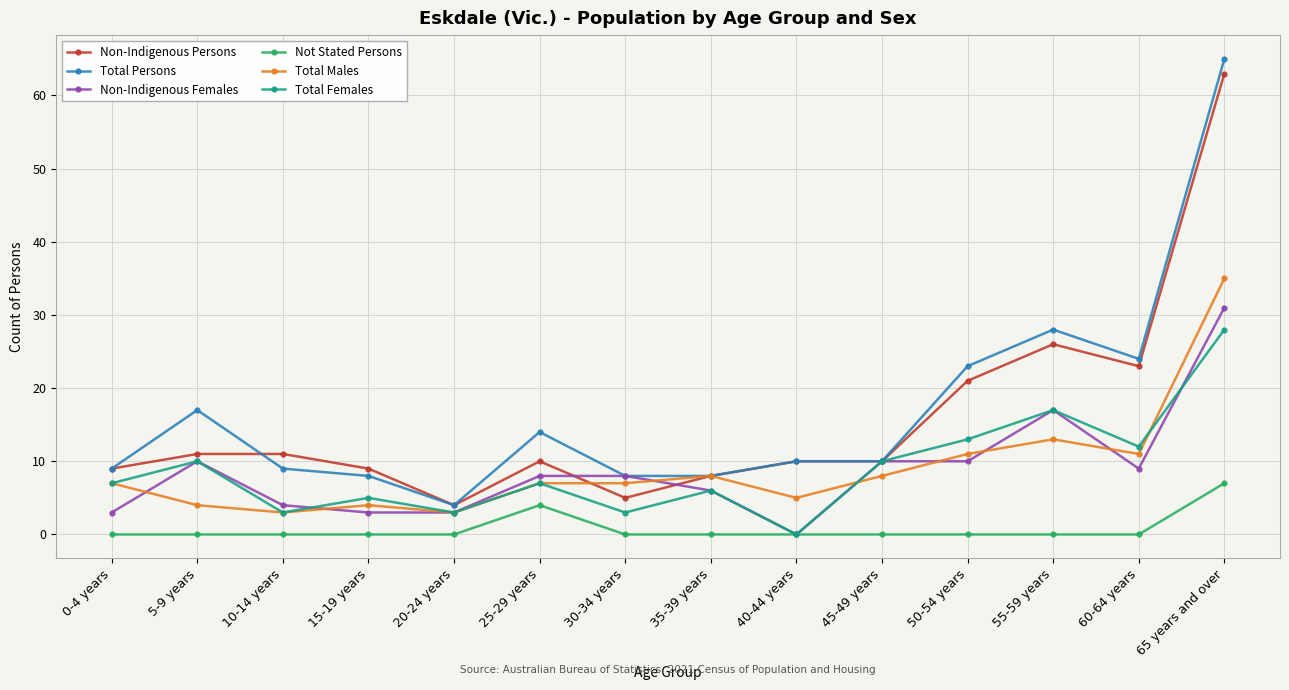

How many positive values does the Total Females series have?

13